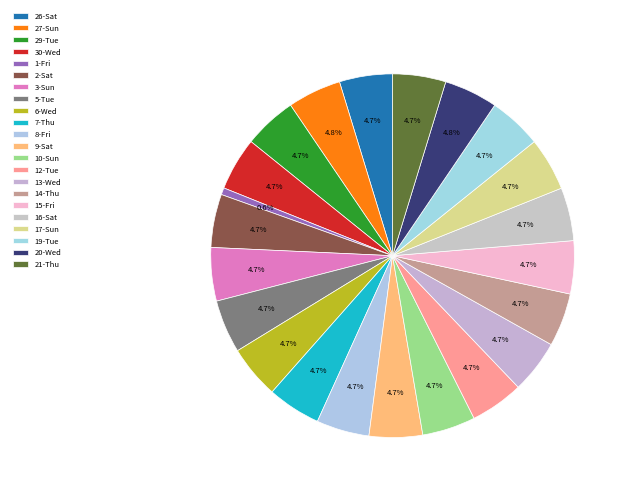

Combined, do 9-Sat and 7-Thu account for over 50%?

No